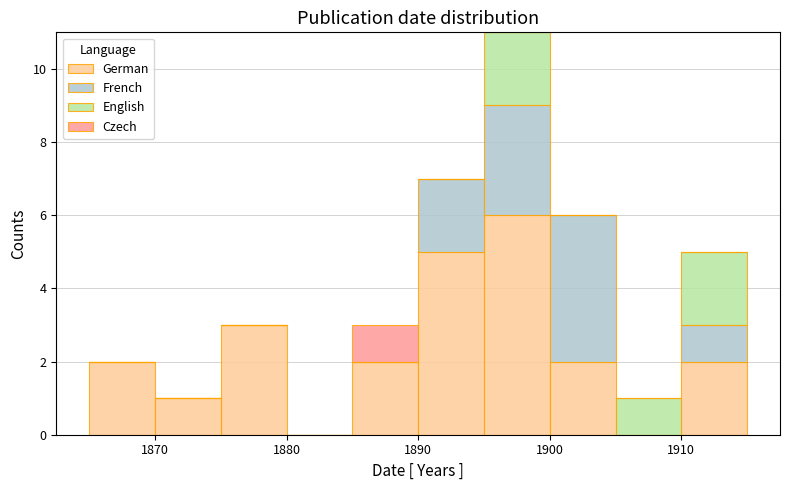

Which range on the x-axis has the tallest stacked bar (by total height)?

1895 to 1900